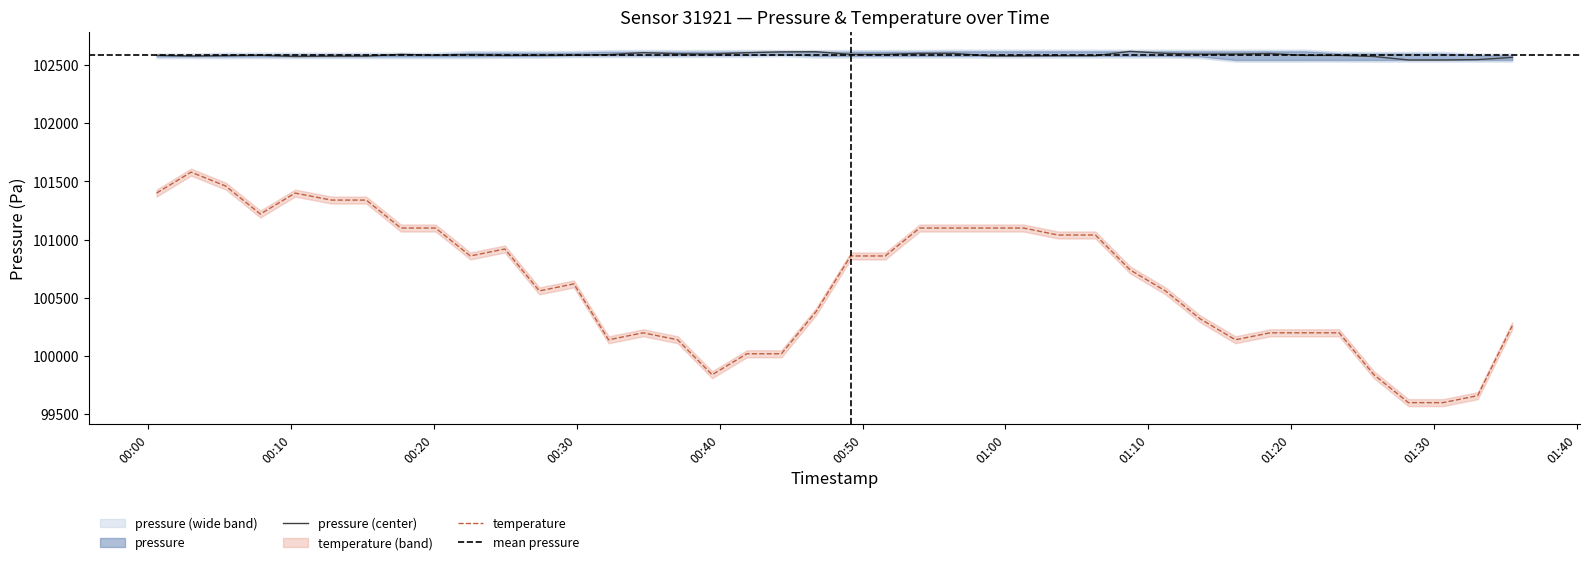

True or false: pressure (center) and temperature cross at least once.

False